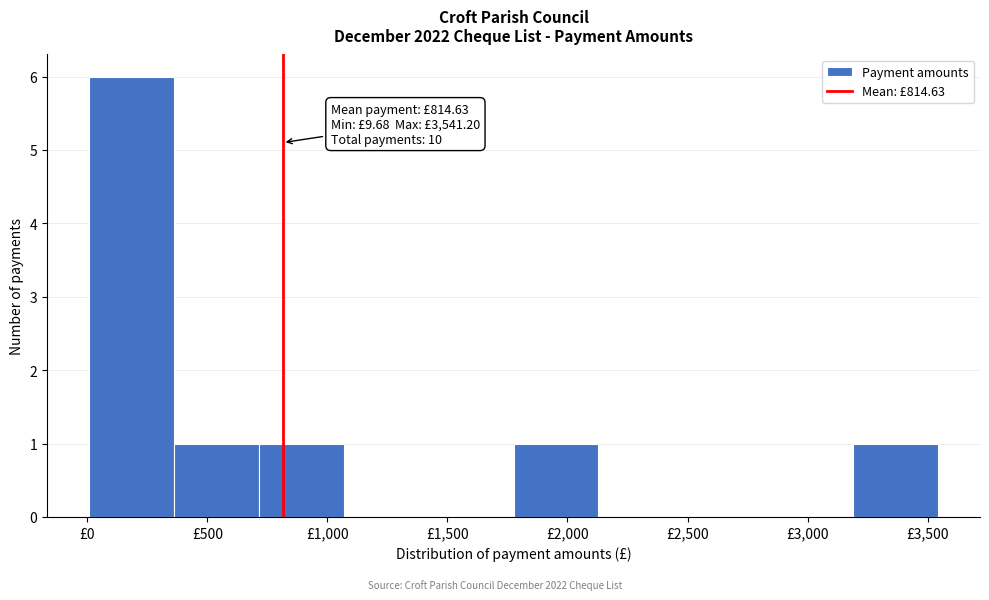

Over which range of the x-axis is the bar tallest?

0 to 350